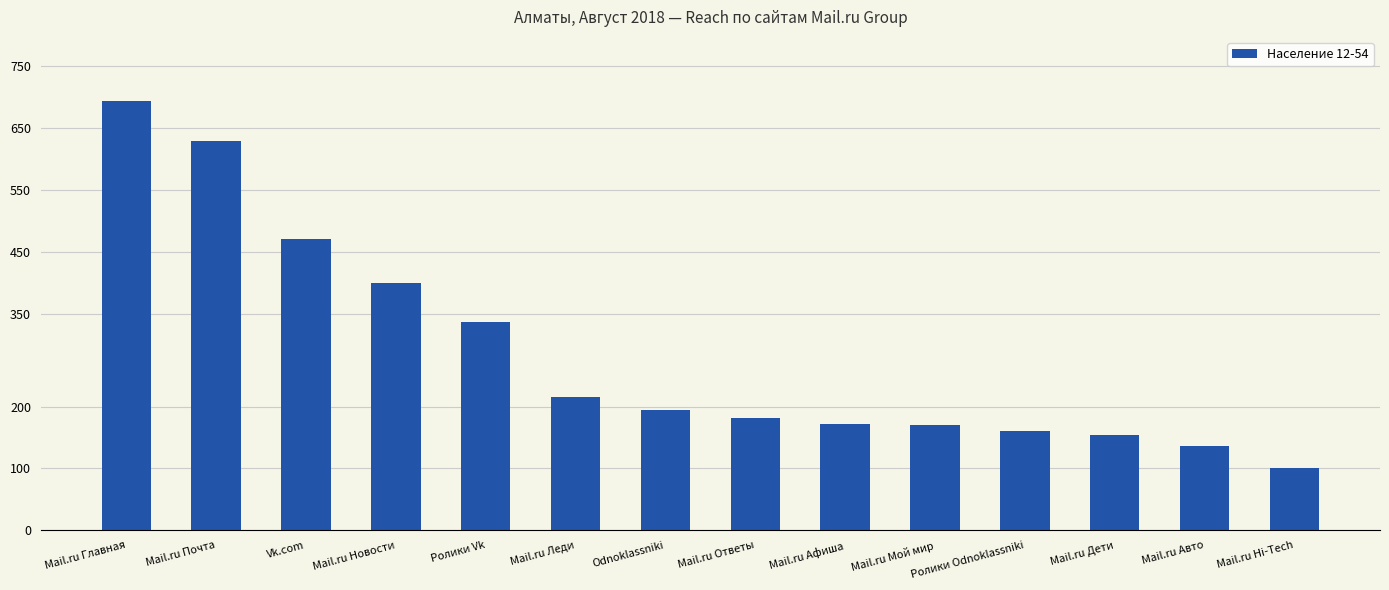

What is the average value?

286.6